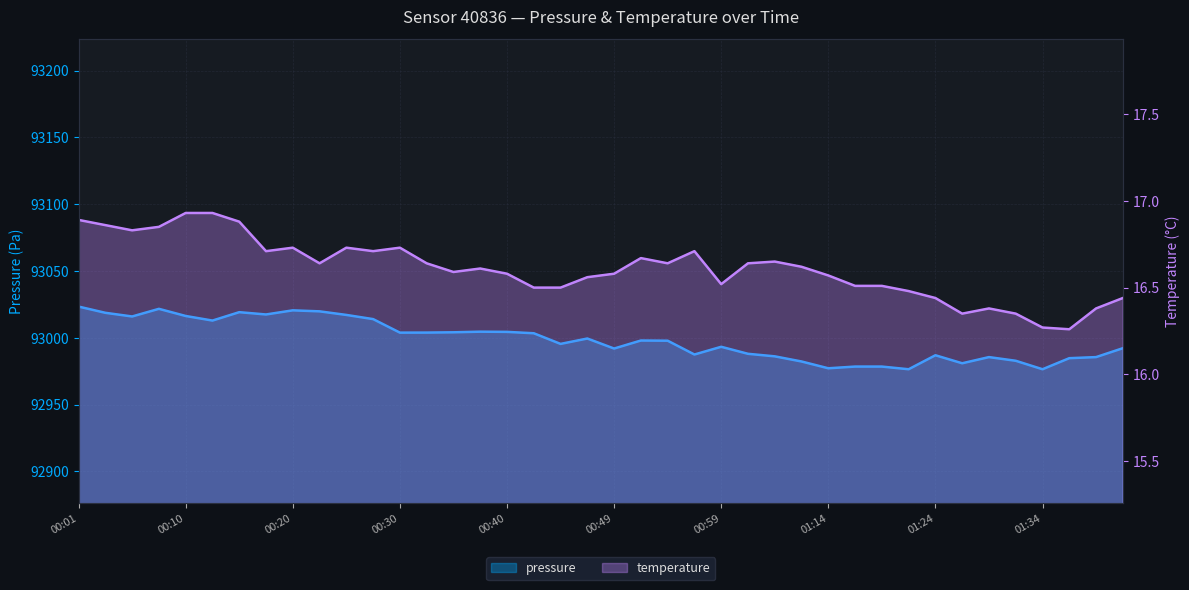

True or false: pressure and temperature cross at least once.

False